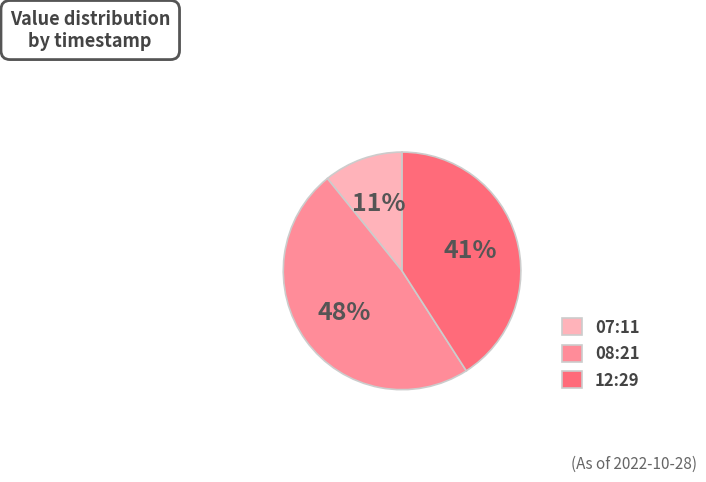

Does any single category account for the majority?

No